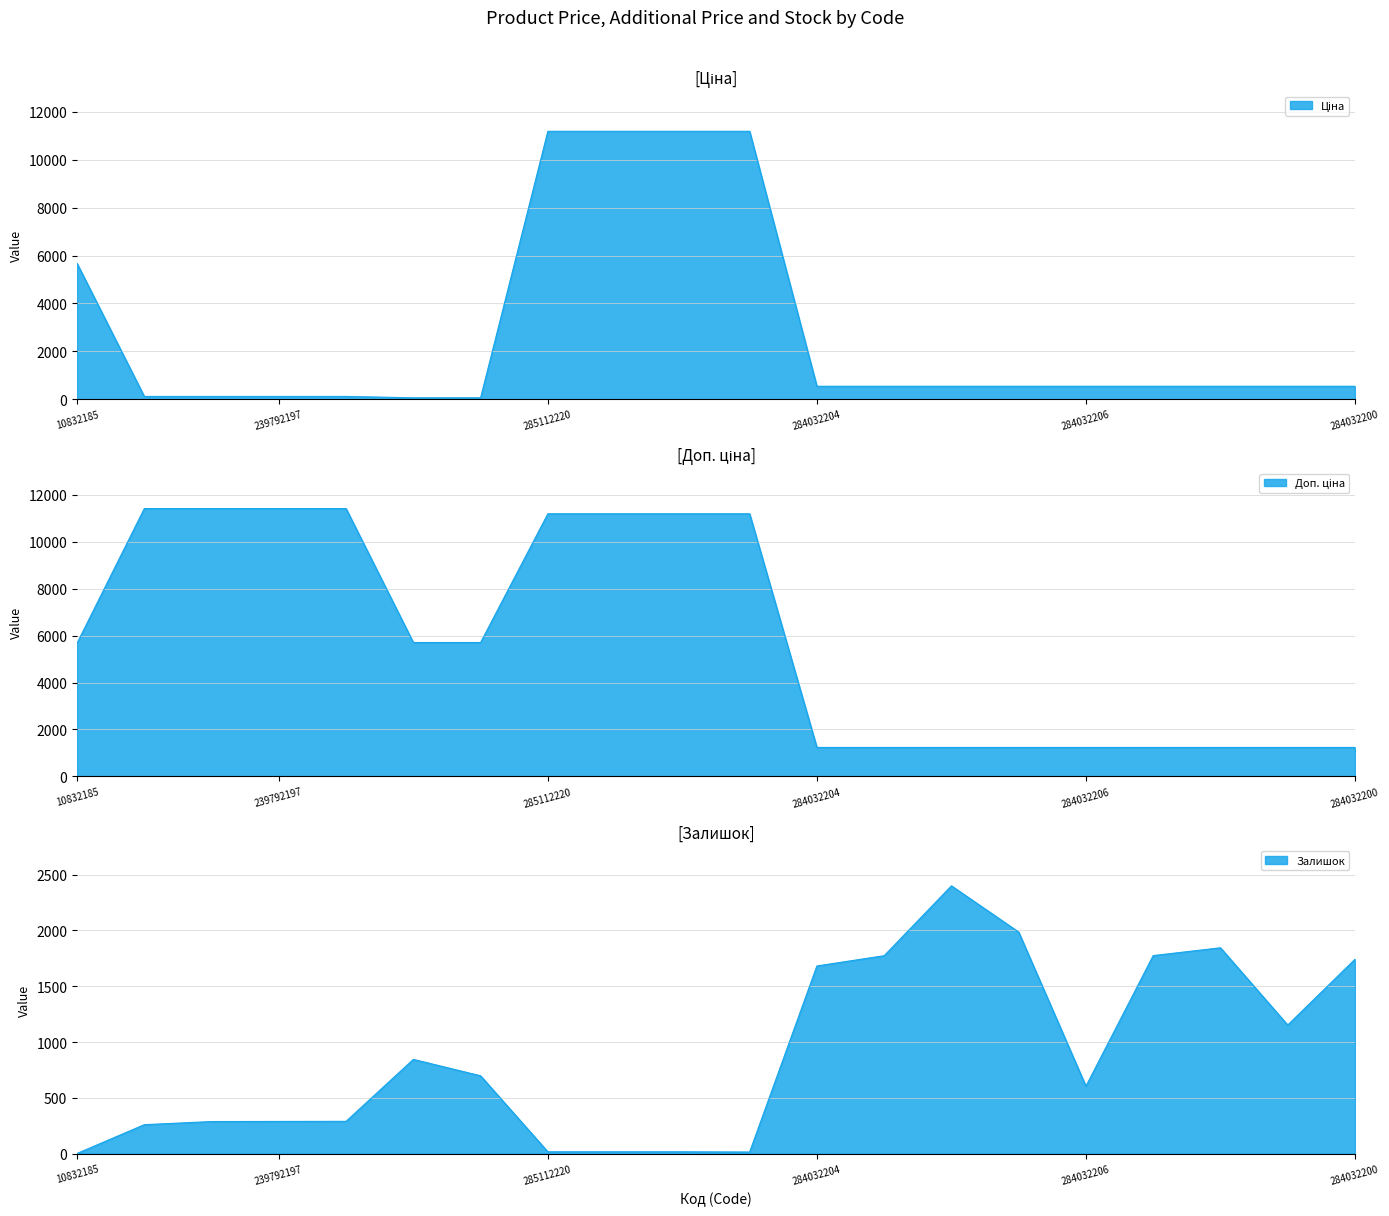

Does the chart display data point markers on the line(s)?

No